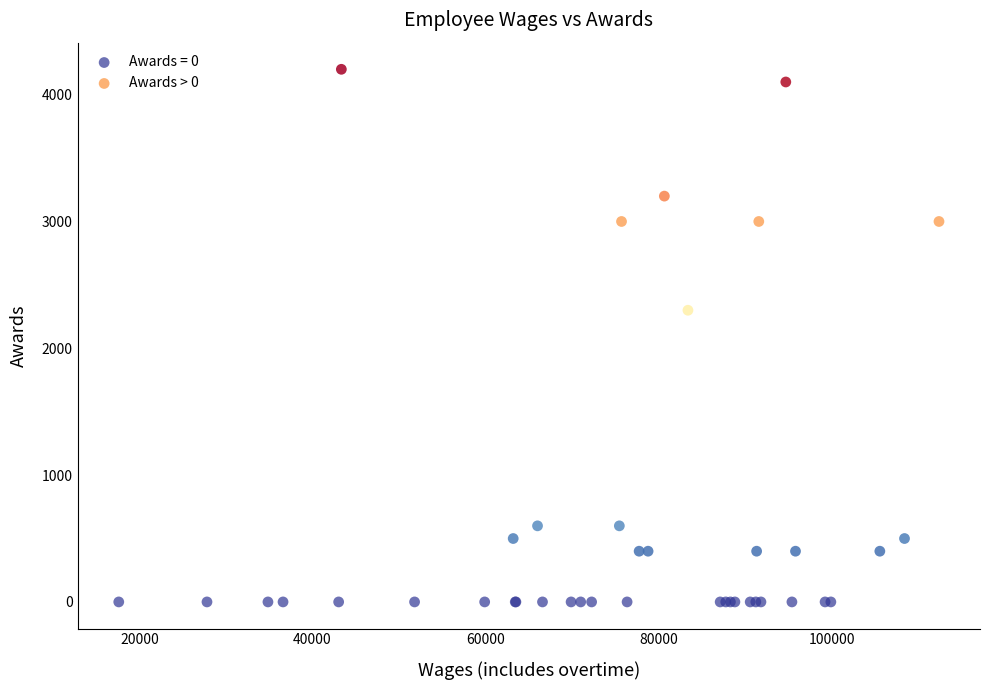

Which series contains the highest Y value?

Awards > 0